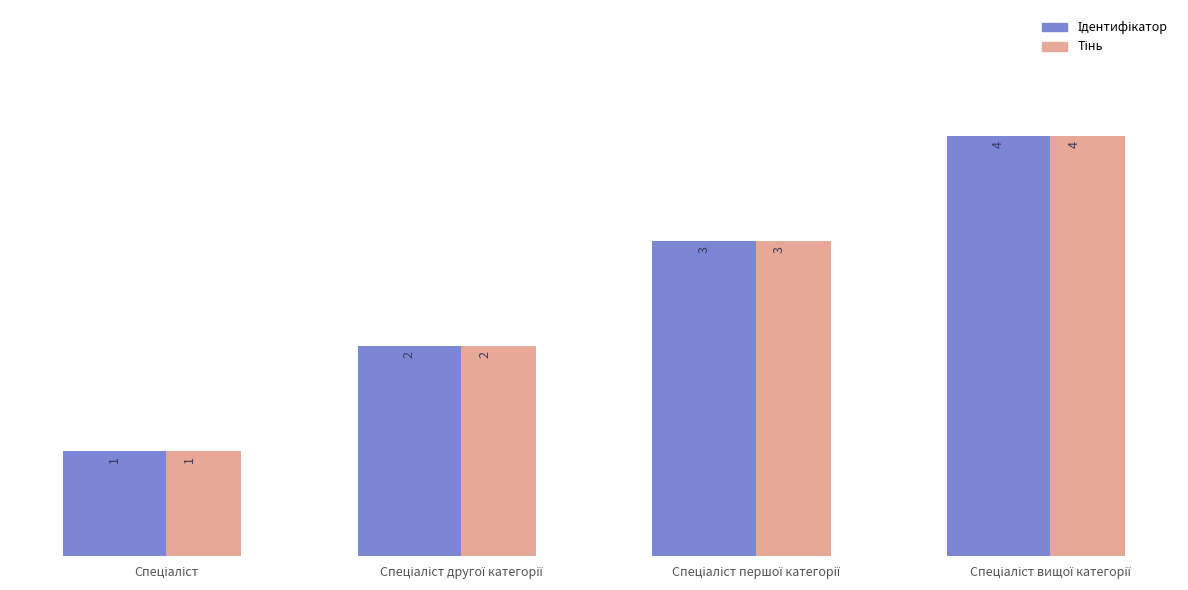

What is the greatest value displayed?

4